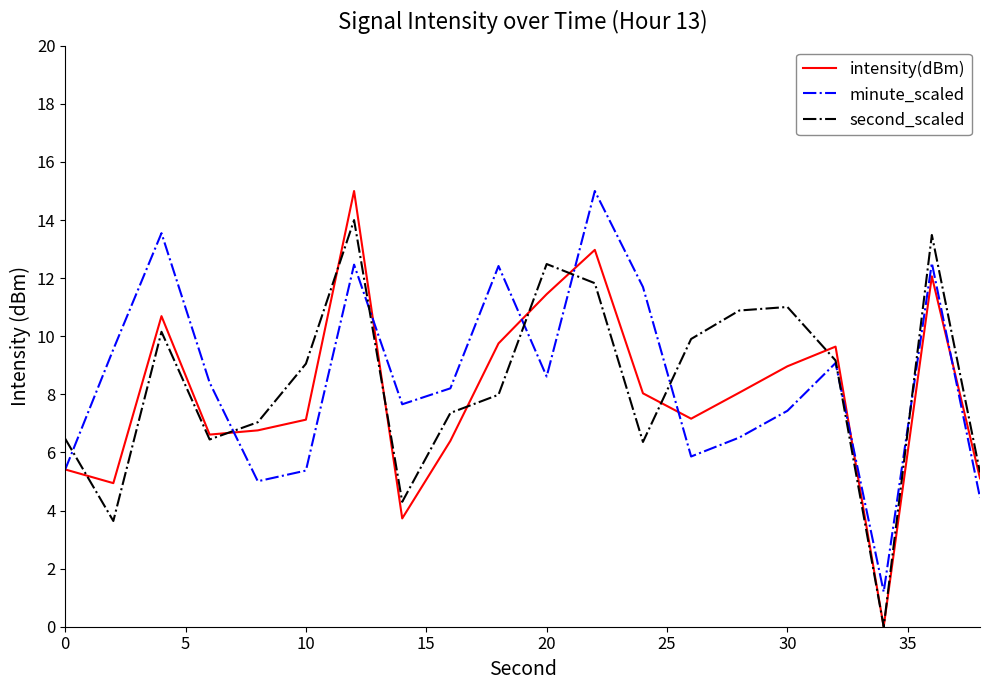

What are all the series names shown in the legend?

intensity(dBm), minute_scaled, second_scaled